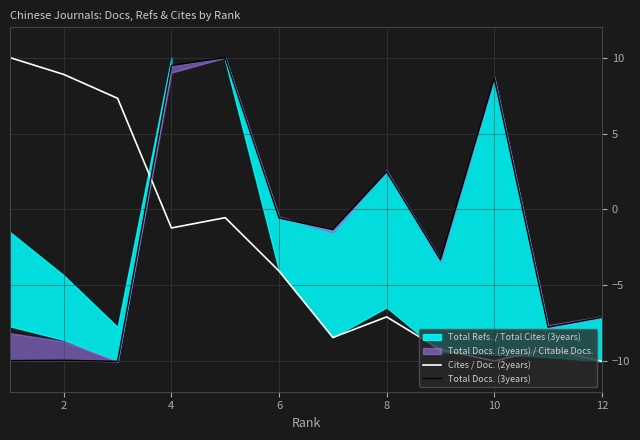

Is it true that Cites / Doc. (2years) equals -1.2 at 4?

True